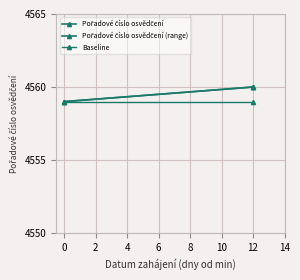

Approximately how many times larger is the value at 12 compared to 0?

1.0